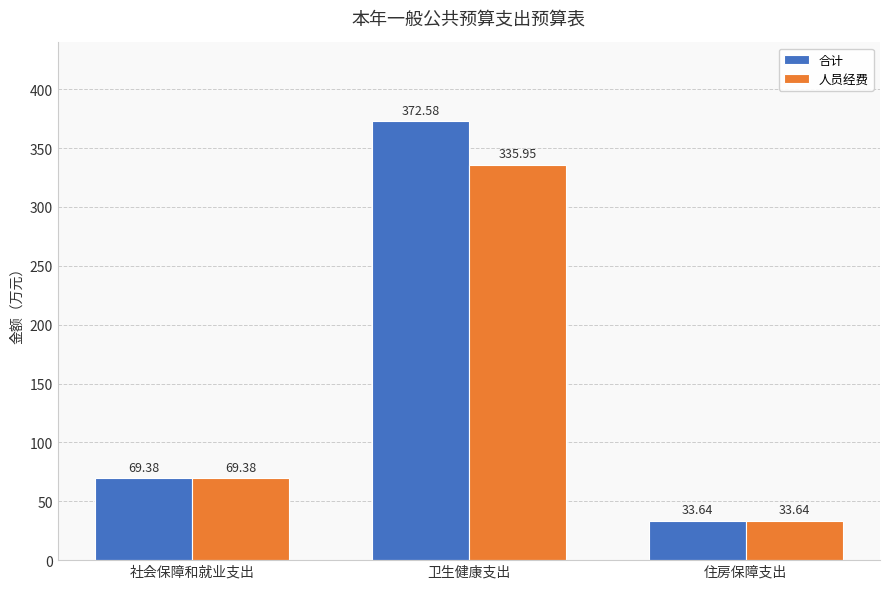

What is the lowest value of the 合计 series?

33.6